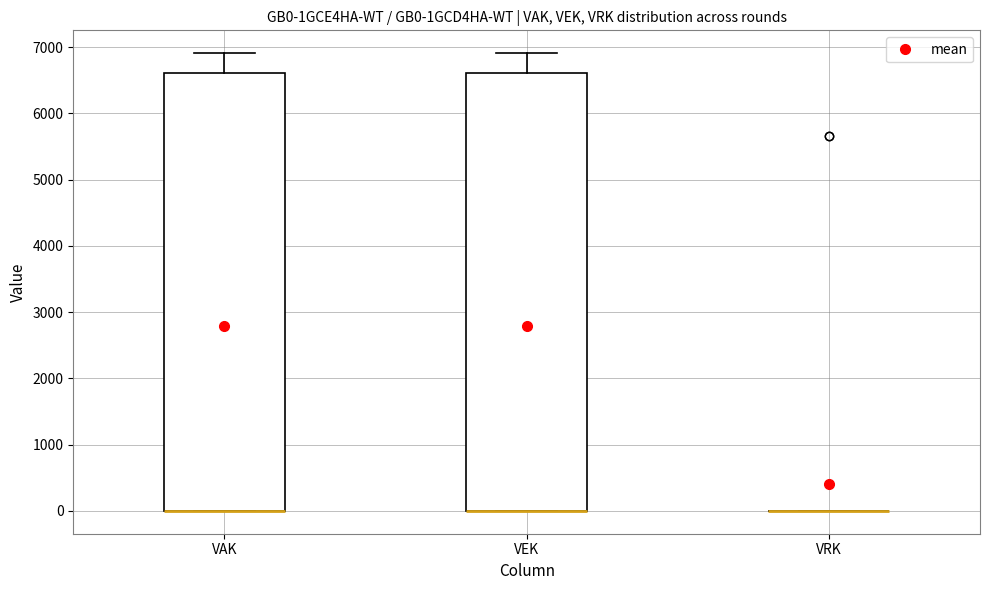

Where is the upper edge of the box for VAK on the y-axis? The values are not printed on the chart, so give them approximately, as read against the axis.

6600